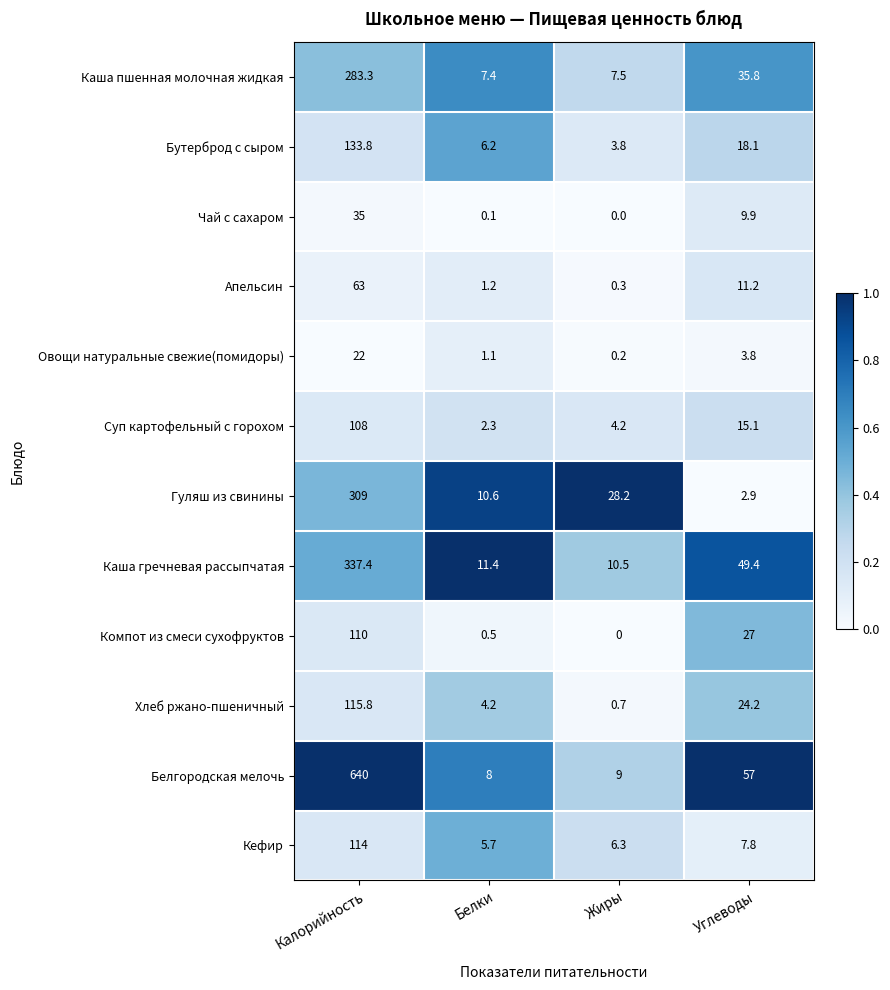

At which category is the sum across all series the highest?

Калорийность